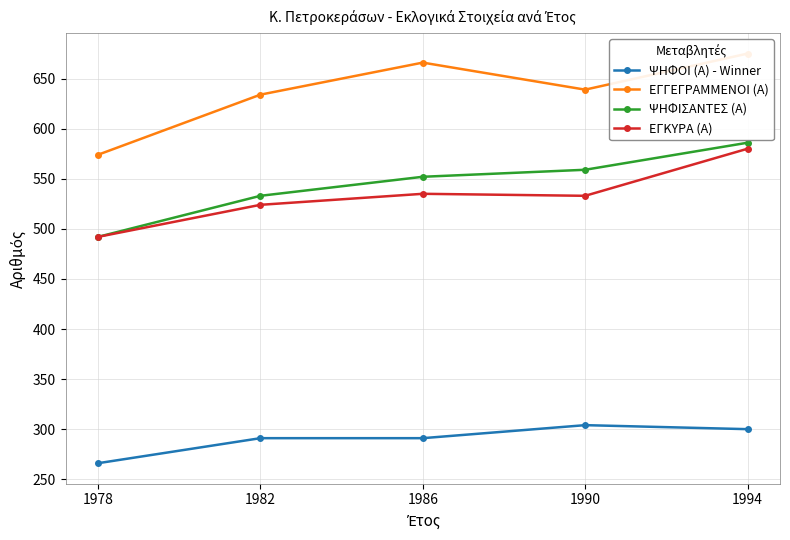

Reading right to left, extract all data points from this chart.

ΨΗΦΟΙ (Α) - Winner: 300	304	291	291	266
ΕΓΓΕΓΡΑΜΜΕΝΟΙ (Α): 675	639	666	634	574
ΨΗΦΙΣΑΝΤΕΣ (Α): 586	559	552	533	492
ΕΓΚΥΡΑ (Α): 580	533	535	524	492